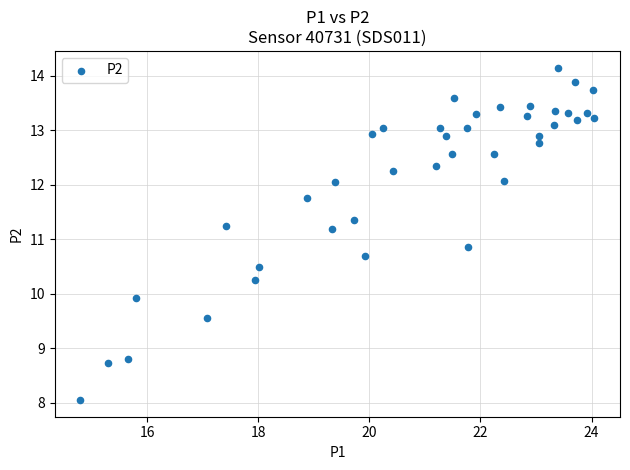

What is the range of Y values (max minus min)?

6.1